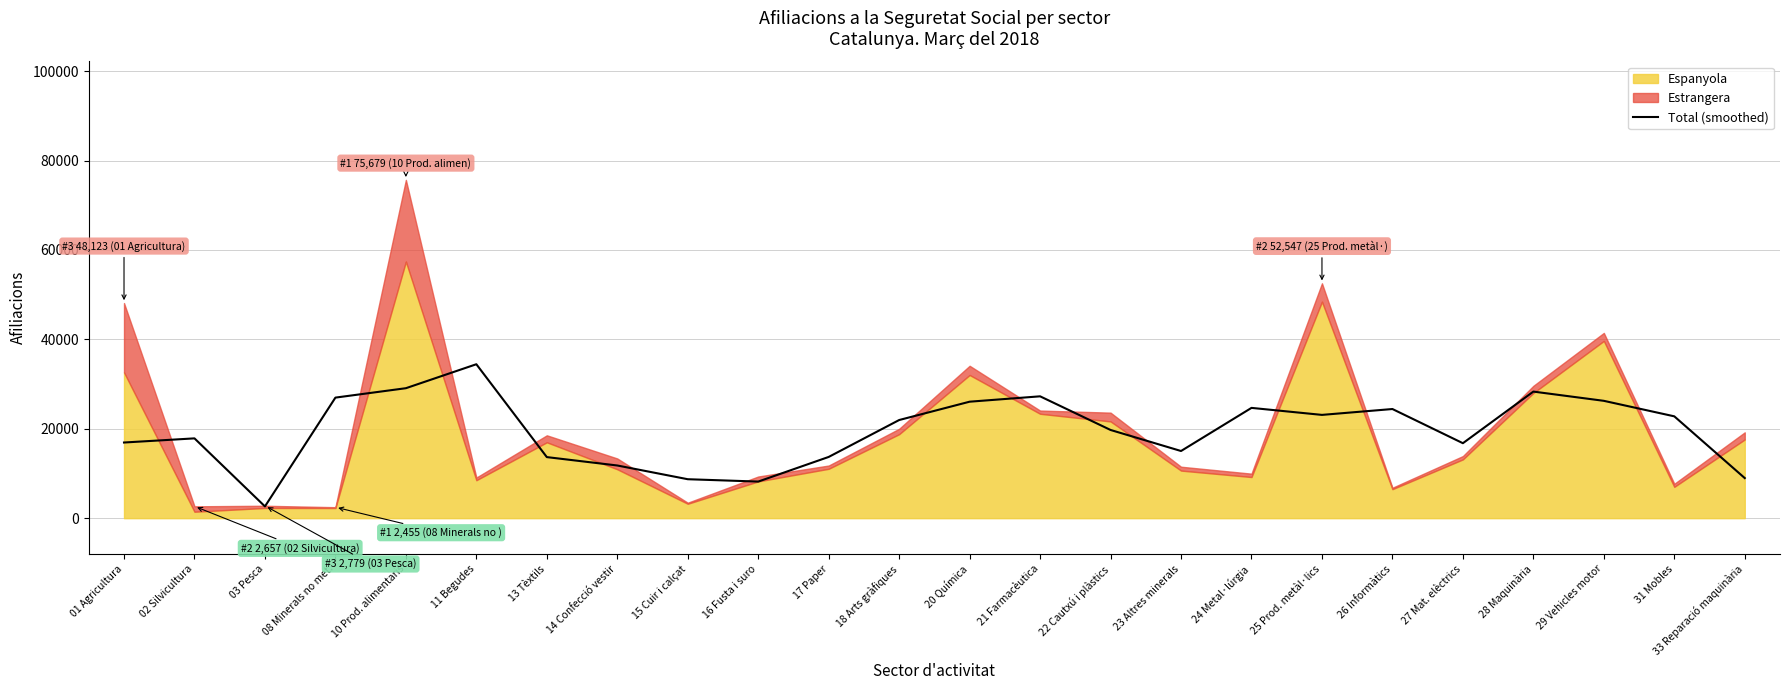

Reading left to right, what are all the values shown in this chart?

01 Agricultura=16926.7	02 Silvicultura=17853.0	03 Pesca=2630.3	08 Minerals no met.=26971.0	10 Prod. alimentaris=29075.0	11 Begudes=34436.3	13 Tèxtils=13662.7	14 Confecció vestir=11787.7	15 Cuir i calçat=8715.0	16 Fusta i suro=8188.3	17 Paper=13699.3	18 Arts gràfiques=21957.0	20 Química=26057.3	21 Farmacèutica=27260.0	22 Cautxú i plàstics=19733.0	23 Altres minerals=15026.7	24 Metal·lúrgia=24673.3	25 Prod. metàl·lics=23105.7	26 Informàtics=24418.0	27 Mat. elèctrics=16772.7	28 Maquinària=28318.3	29 Vehicles motor=26251.3	31 Mobles=22783.3	33 Reparació maquinària=8967.7